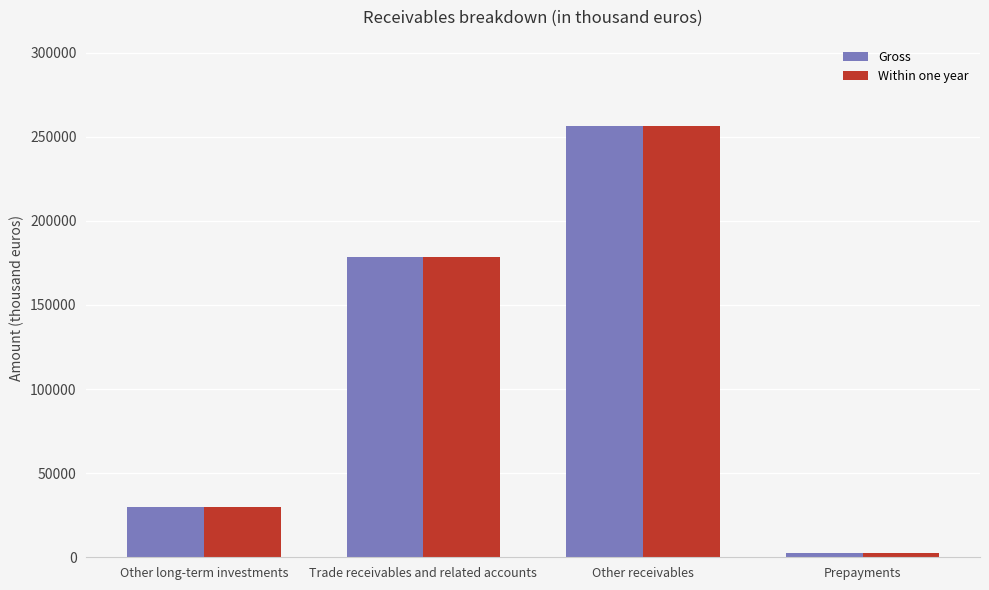

Are the bars grouped side by side (vs. stacked)?

Yes